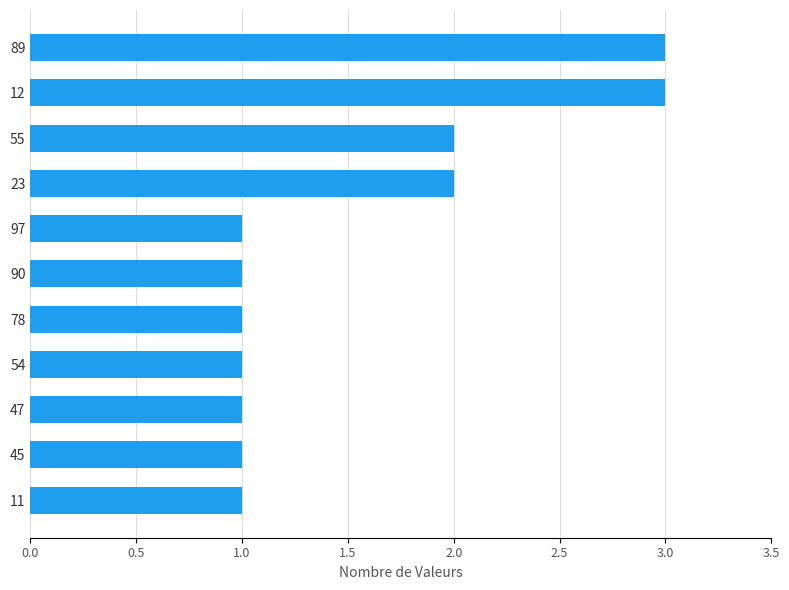

The value at 54 is 1. True or false?

True